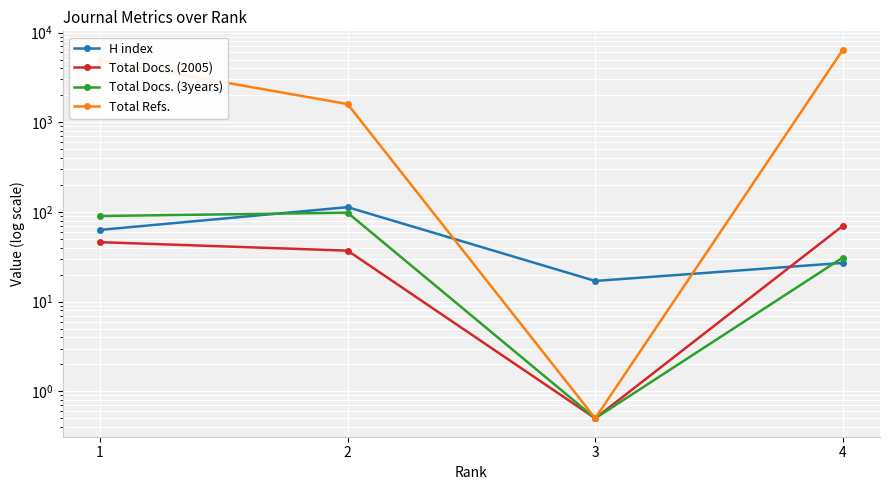

What is the value of the H index point at the 4th from the left?

27.0